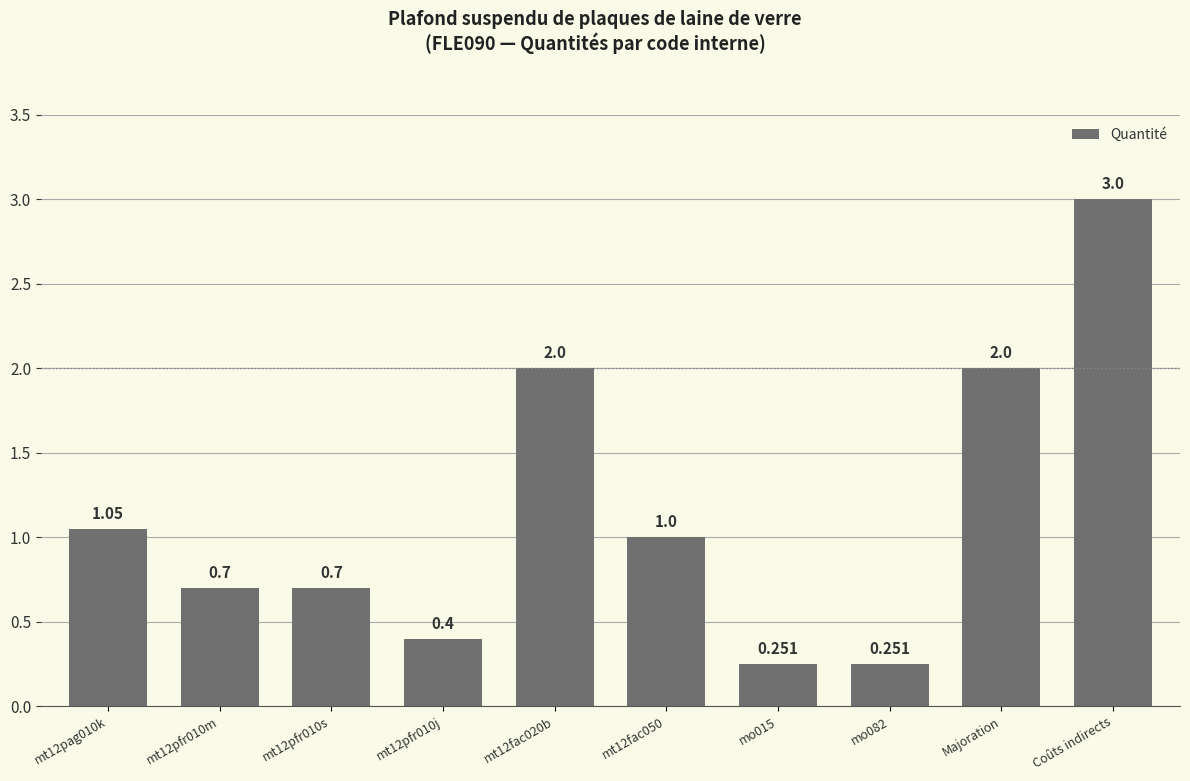

What is the difference between the second highest and second lowest values?

1.7